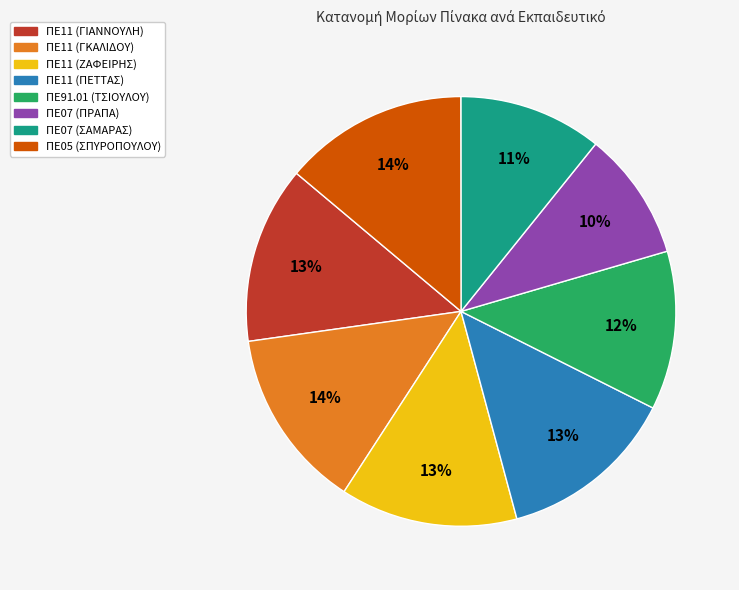

Does any single category account for the majority?

No